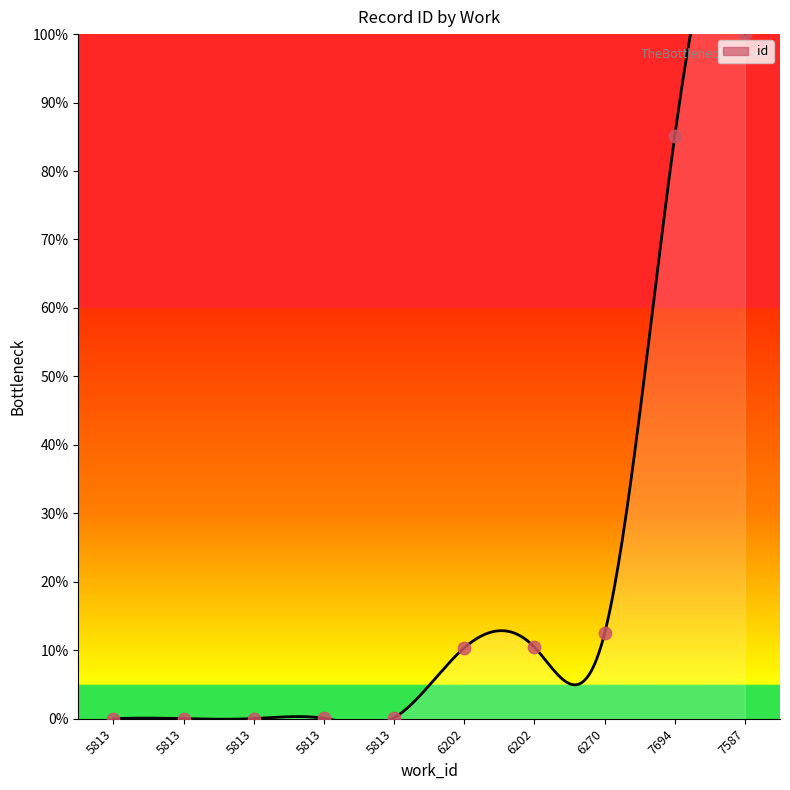

Which has a higher value, 5813 or 6270?

6270